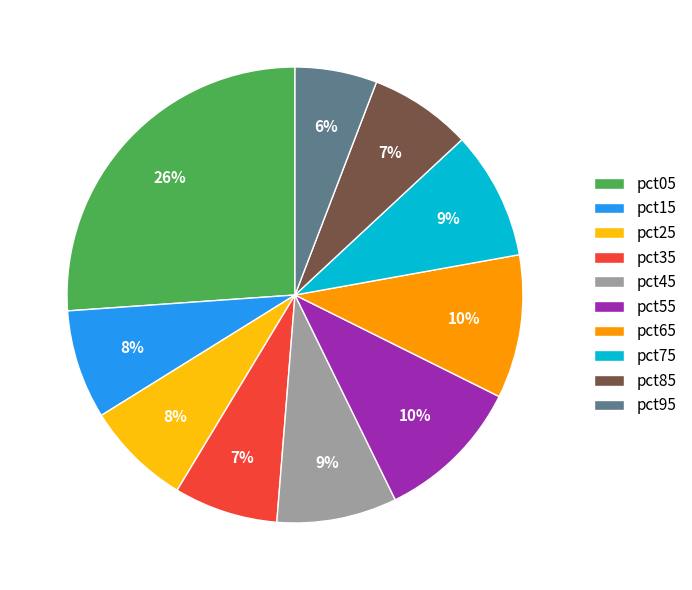

To the nearest percent, what is the difference between the largest and smallest slice percentages?

20%